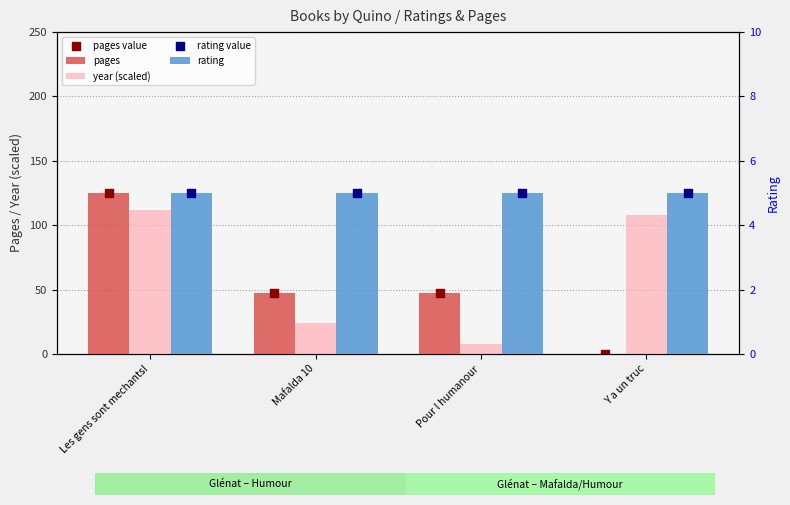

At how many categories does at least one series exceed 35?

4